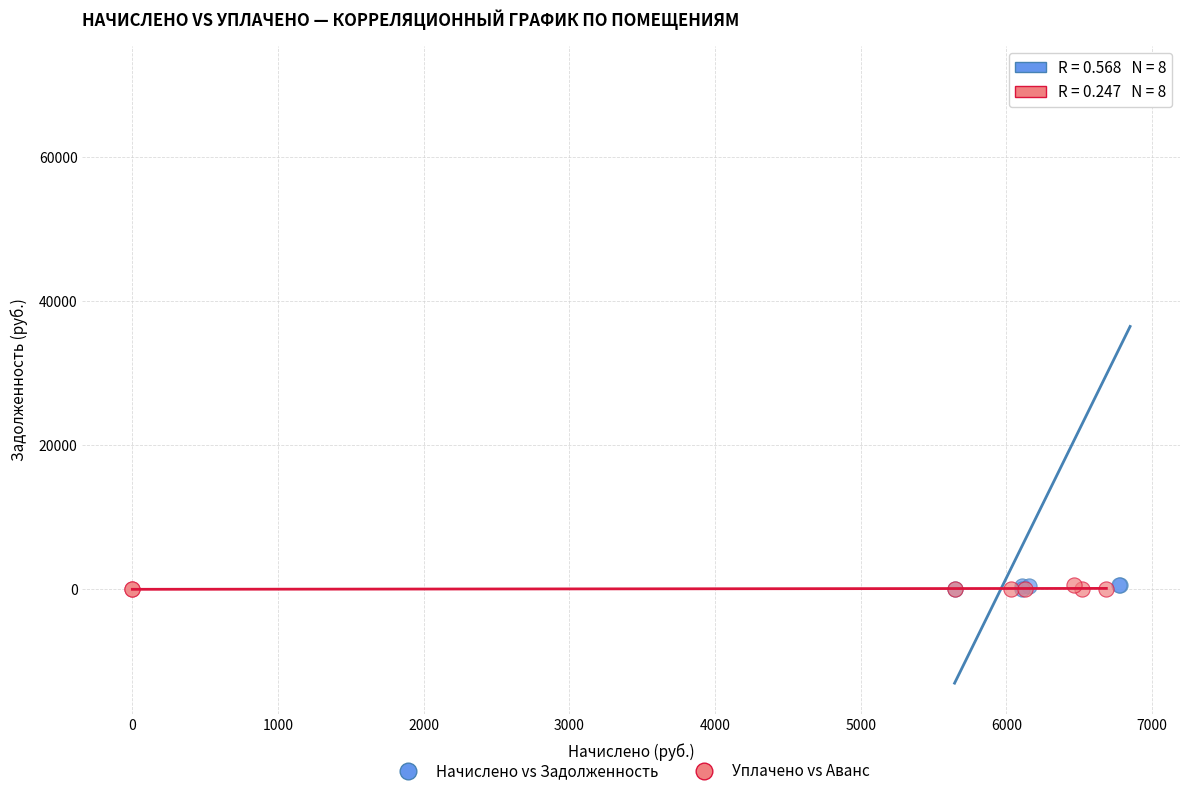

Which series reaches the maximum Y coordinate?

Начислено vs Задолженность